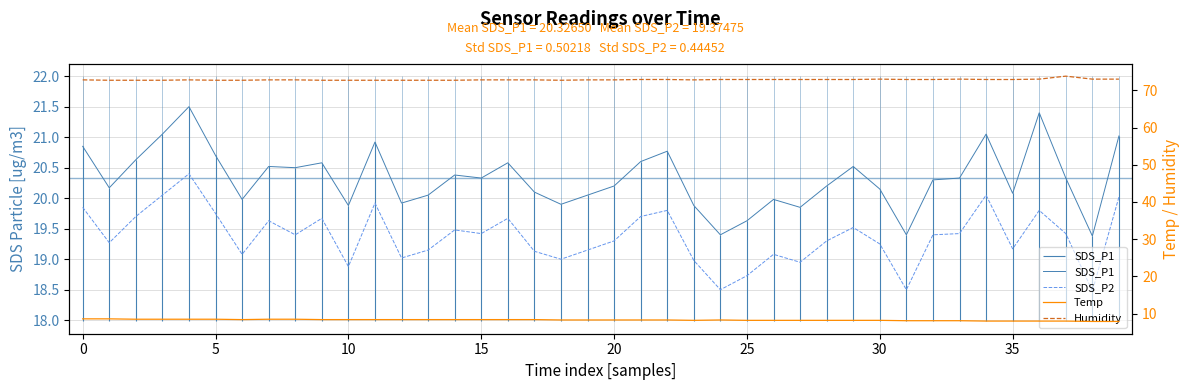

What is the sum of the Humidity values at 30 and 39?

145.8